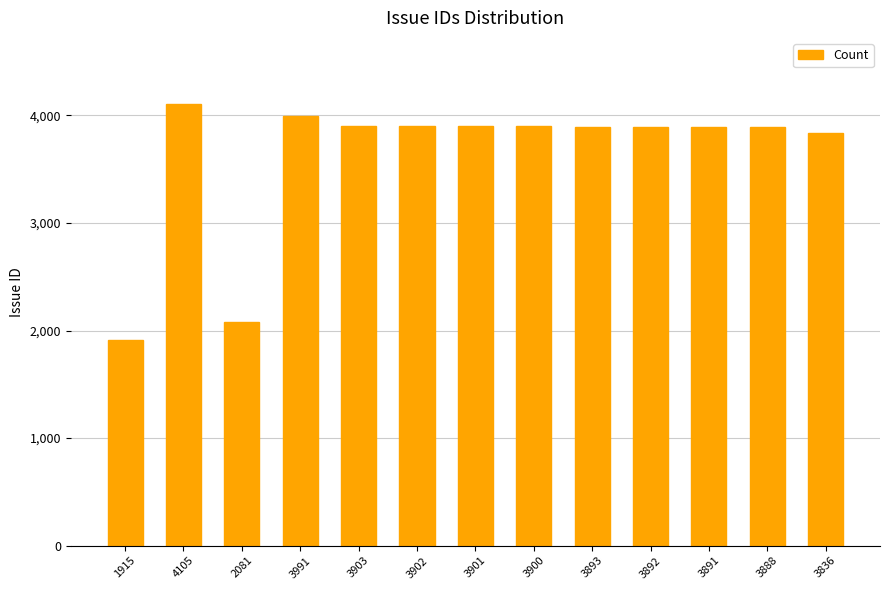

What is the difference between the second highest and minimum values?

2076